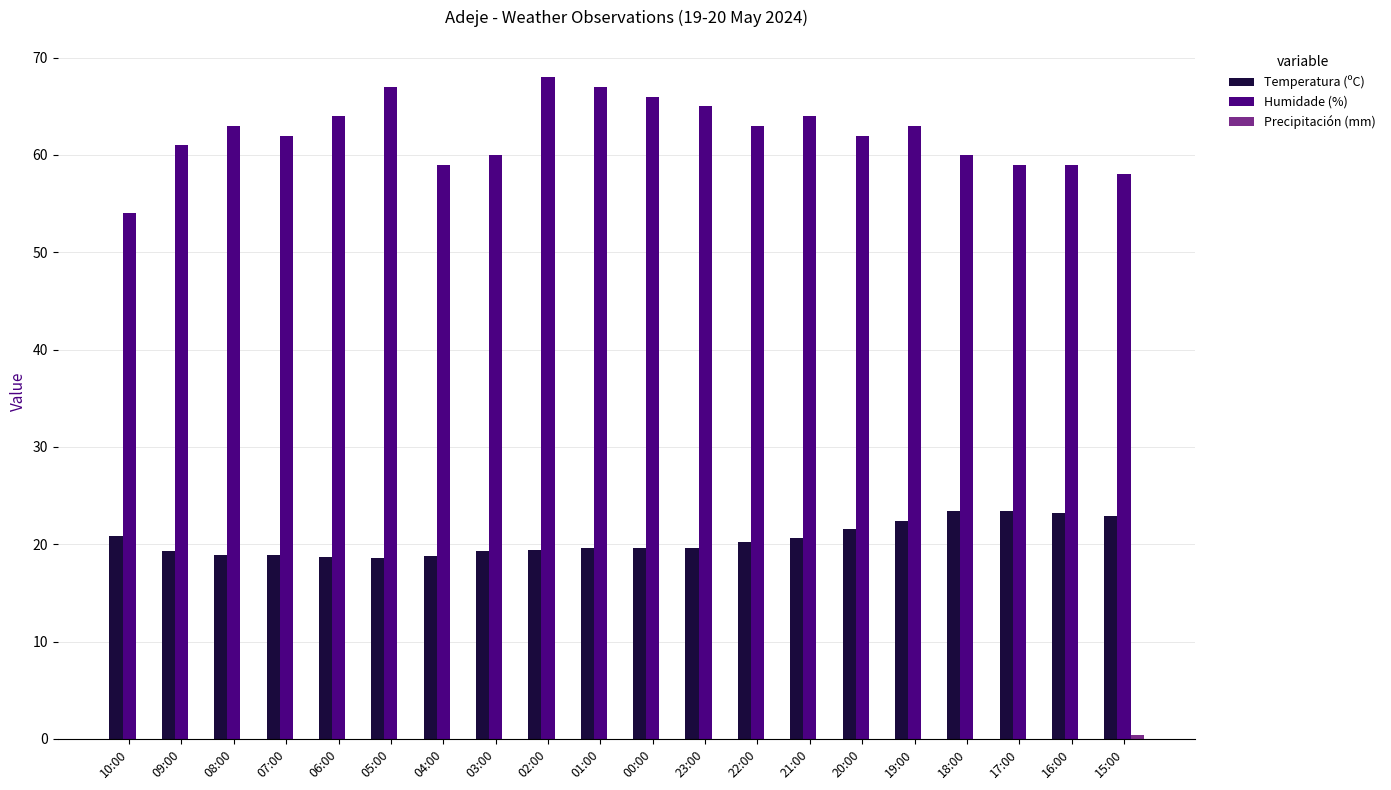

Which series has the largest total across all categories?

Humidade (%)